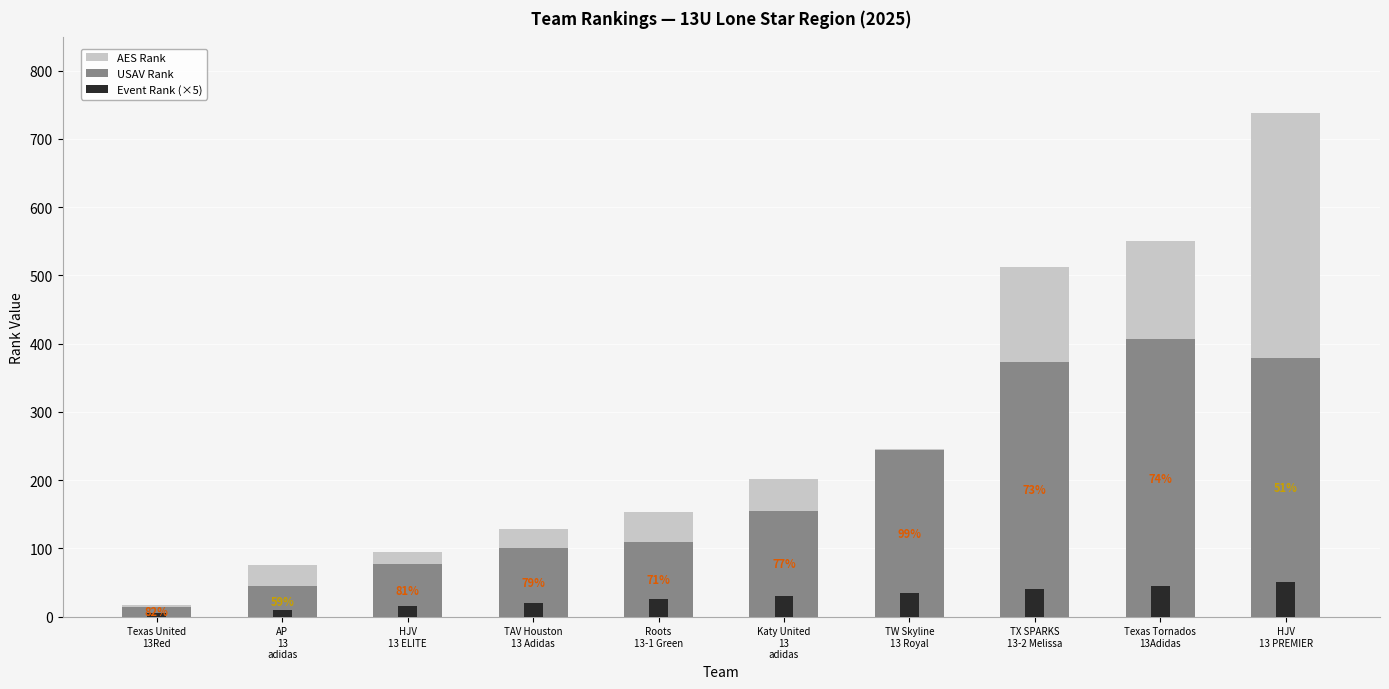

Reading left to right, list all the values displayed in this chart.

AES Rank: 17	76	95	128	153	202	246	512	551	738
USAV Rank: 14	45	77	101	109	155	244	373	406	379
Event Rank (×5): 5	10	15	20	25	30	35	40	45	50